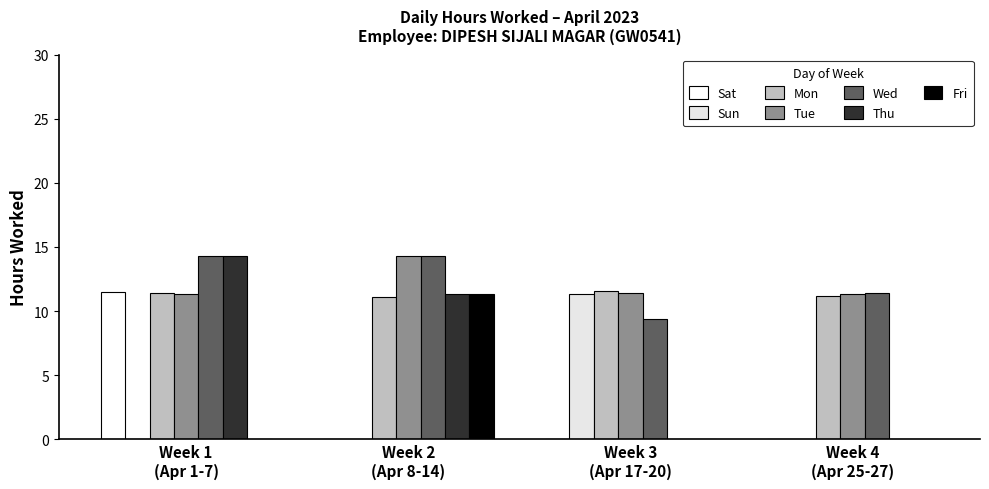

How many series are shown in this chart?

7